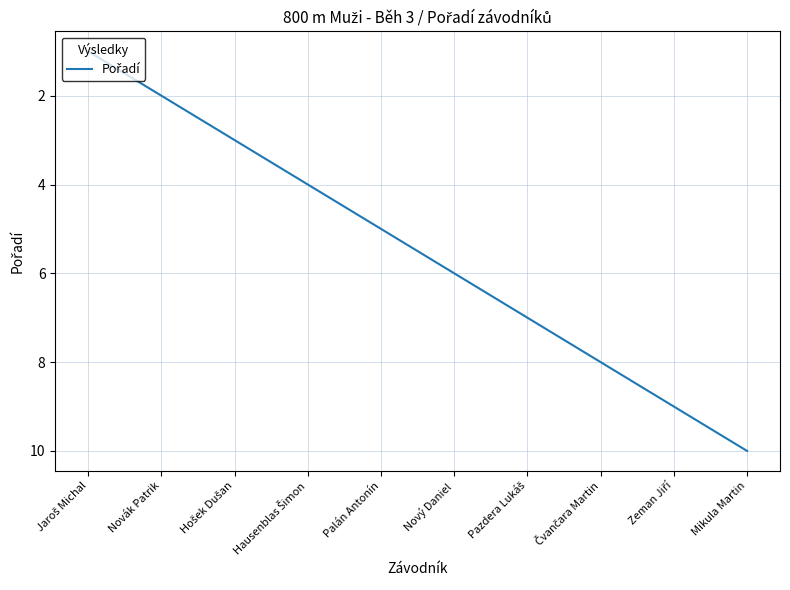

Is it true that the value at Nový Daniel is 1?

False